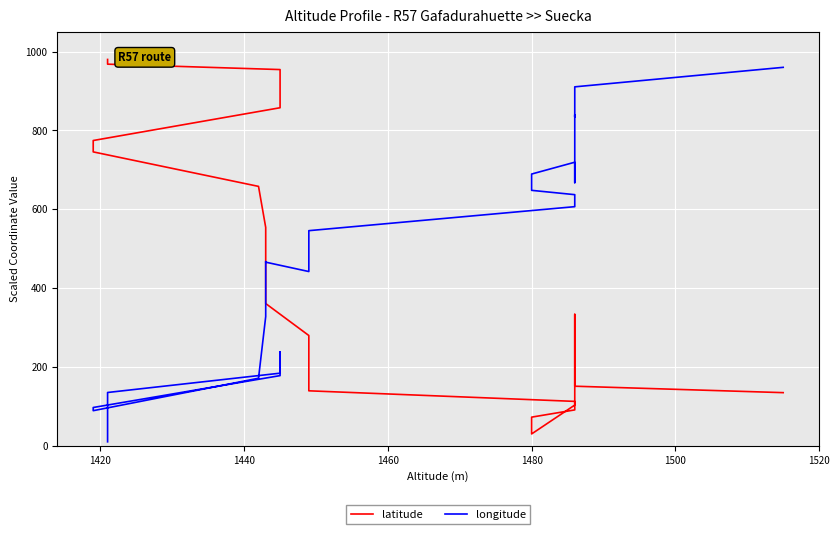

The value of latitude at 34 is 441.2. True or false?

False